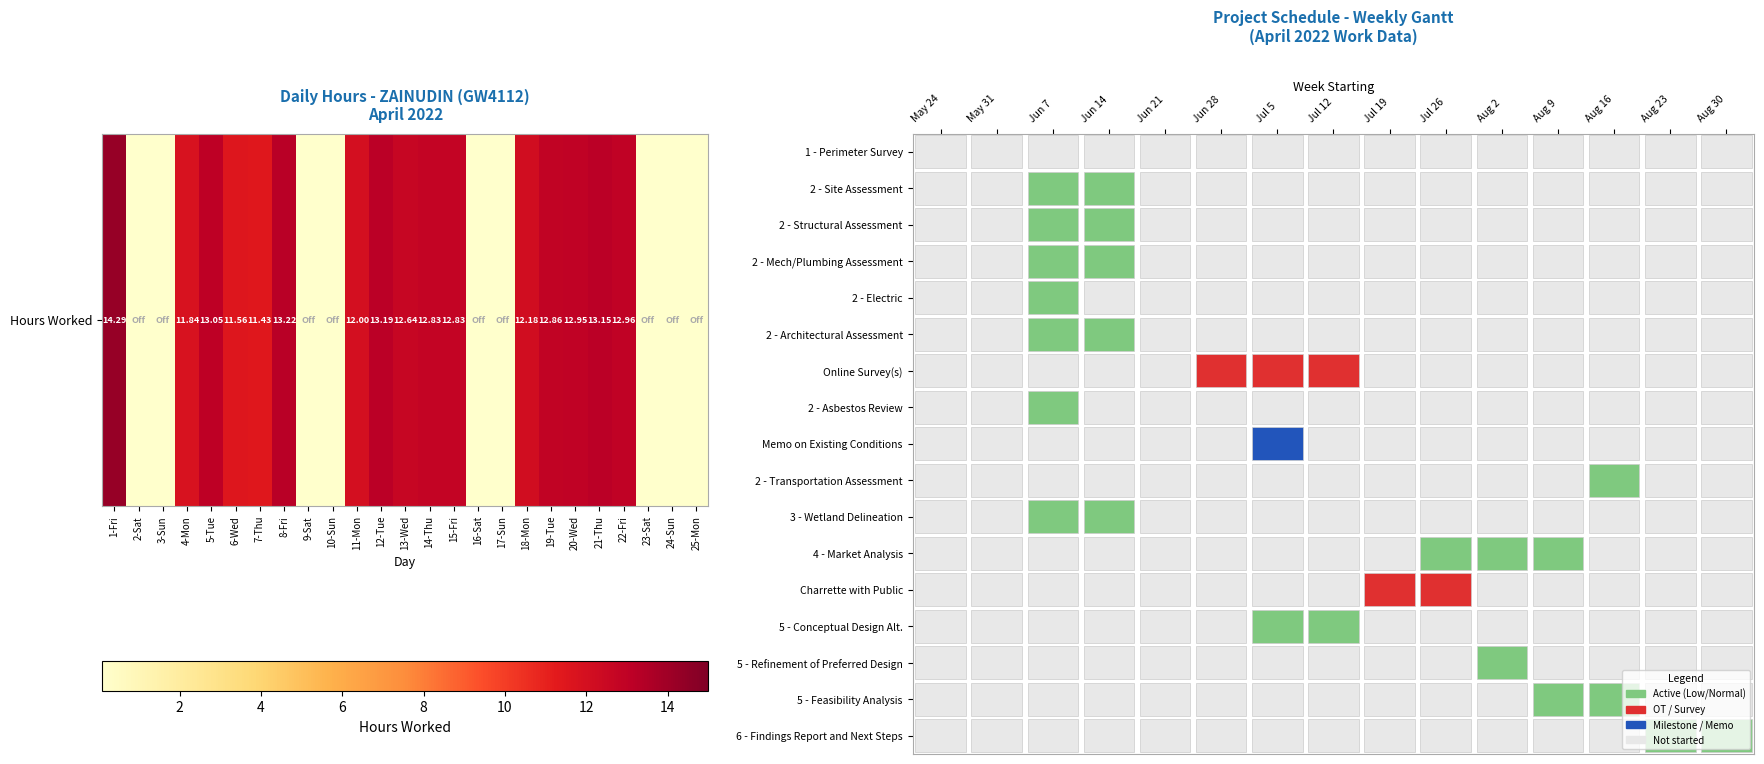

Where does the data first go above 12?

1-Fri